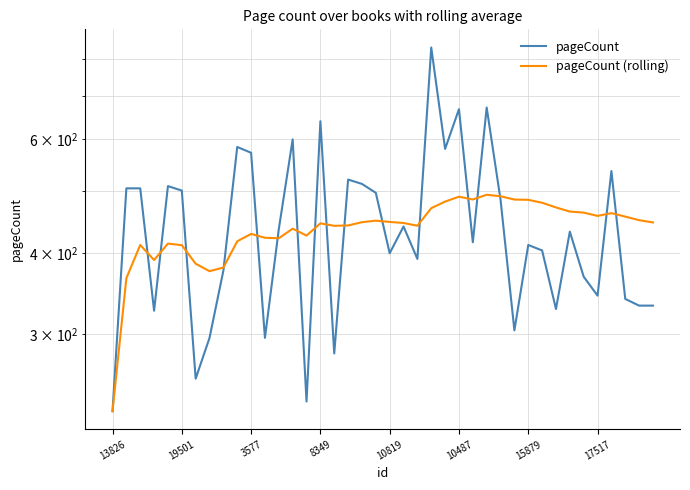

How many lines are shown in the chart?

2